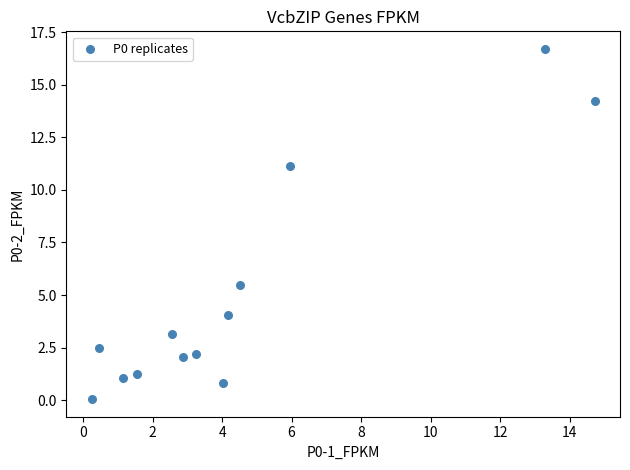

What is the range of Y values (max minus min)?

16.7